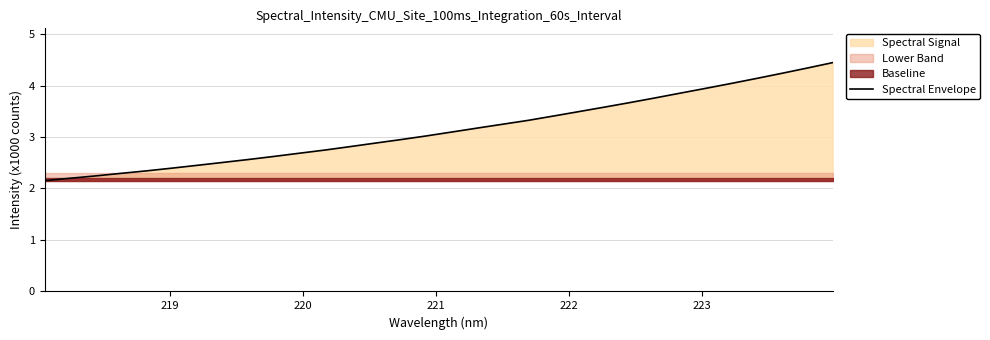

What is the lowest value of the Spectral Envelope series?

2.2